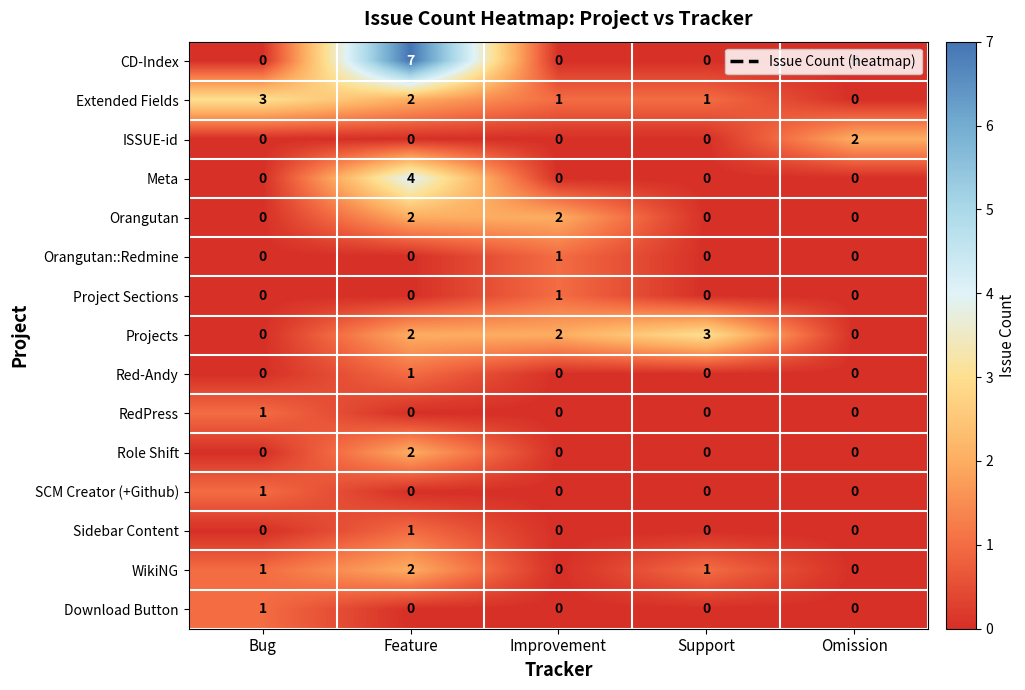

Count the Red-Andy values in the range 0 to 1.

5